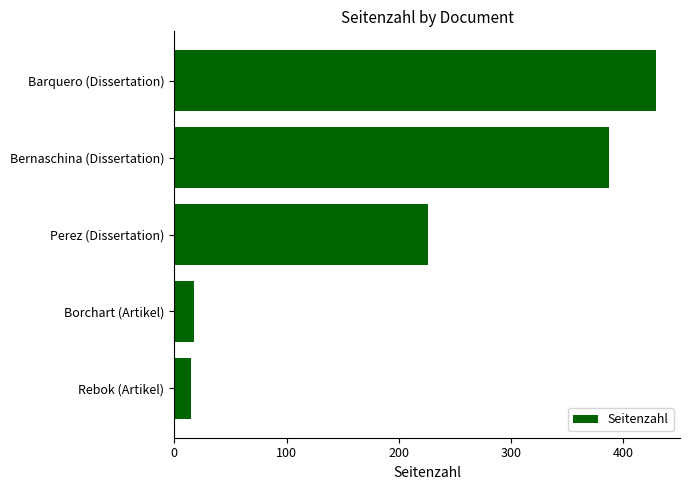

The value at Borchart (Artikel) is 18. True or false?

True